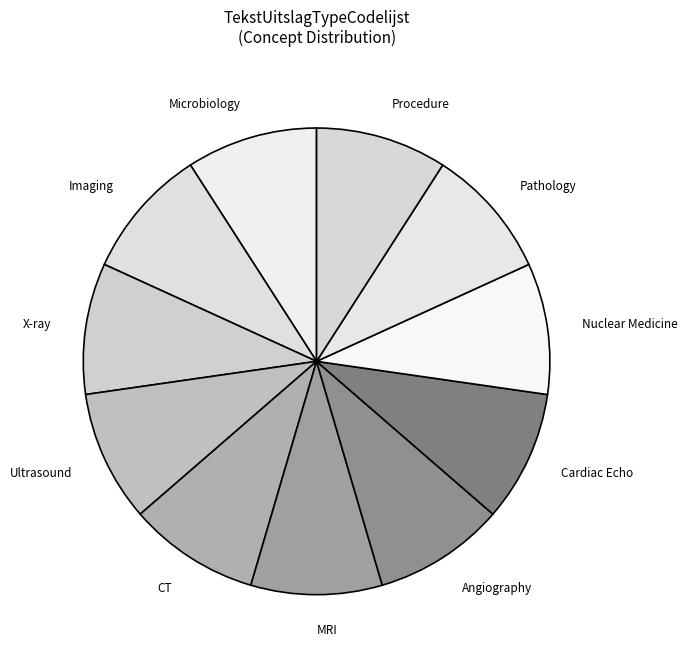

Does Procedure account for over 50% of the chart?

No